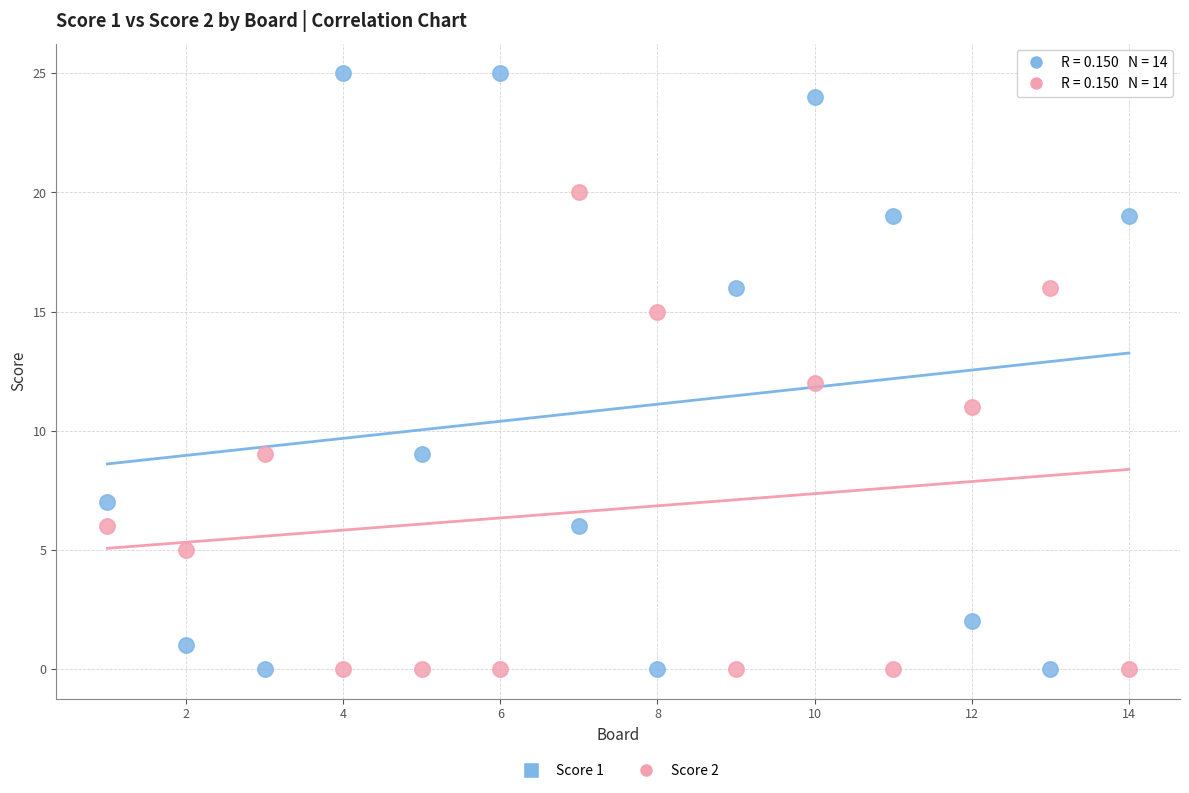

Across all data points, what is the range of X values (max minus min)?

13